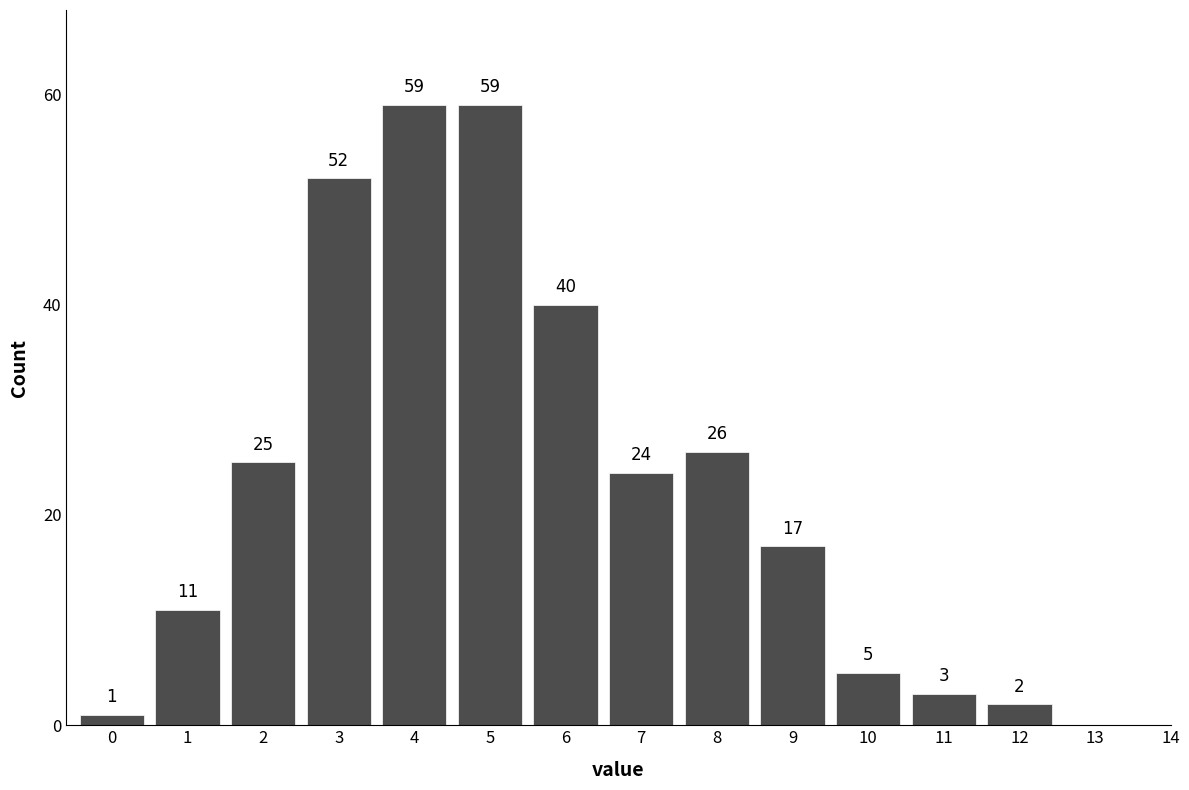

Reading left to right, transcribe all the data shown in this chart.

0=1	1=11	2=25	3=52	4=59	5=59	6=40	7=24	8=26	9=17	10=5	11=3	12=2